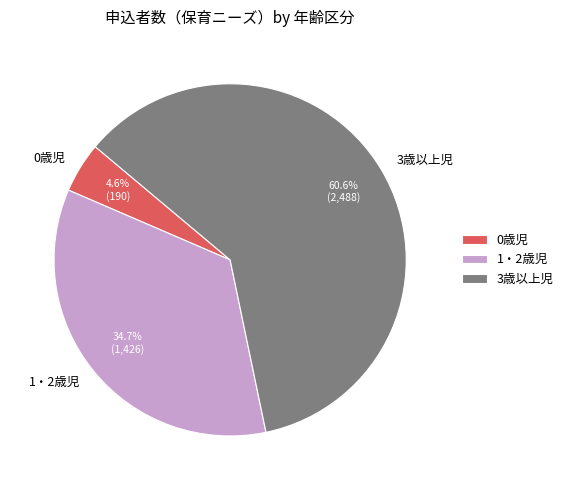

Which category accounts for the majority?

3歳以上児